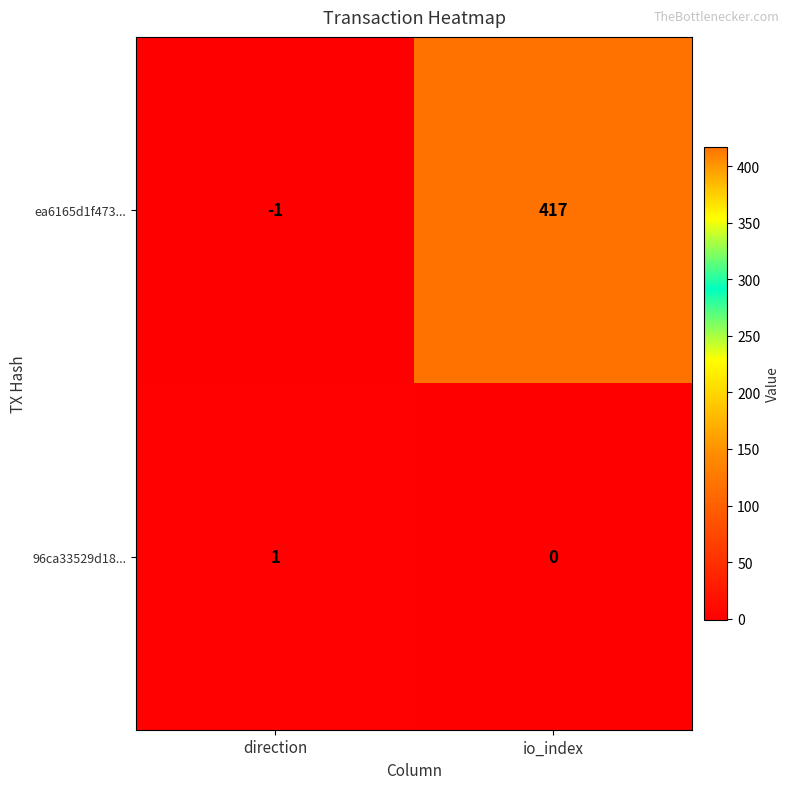

Which series has the largest range (max minus min)?

ea6165d1f473...